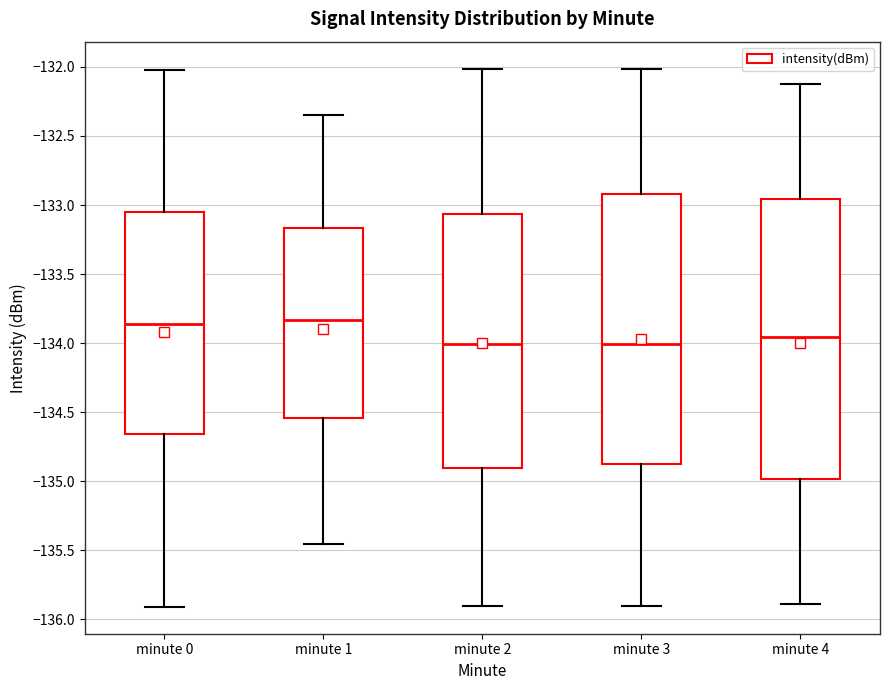

Where does the upper whisker of the box for minute 3 end on the y-axis? The values are not printed on the chart, so give them approximately, as read against the axis.

-132.00